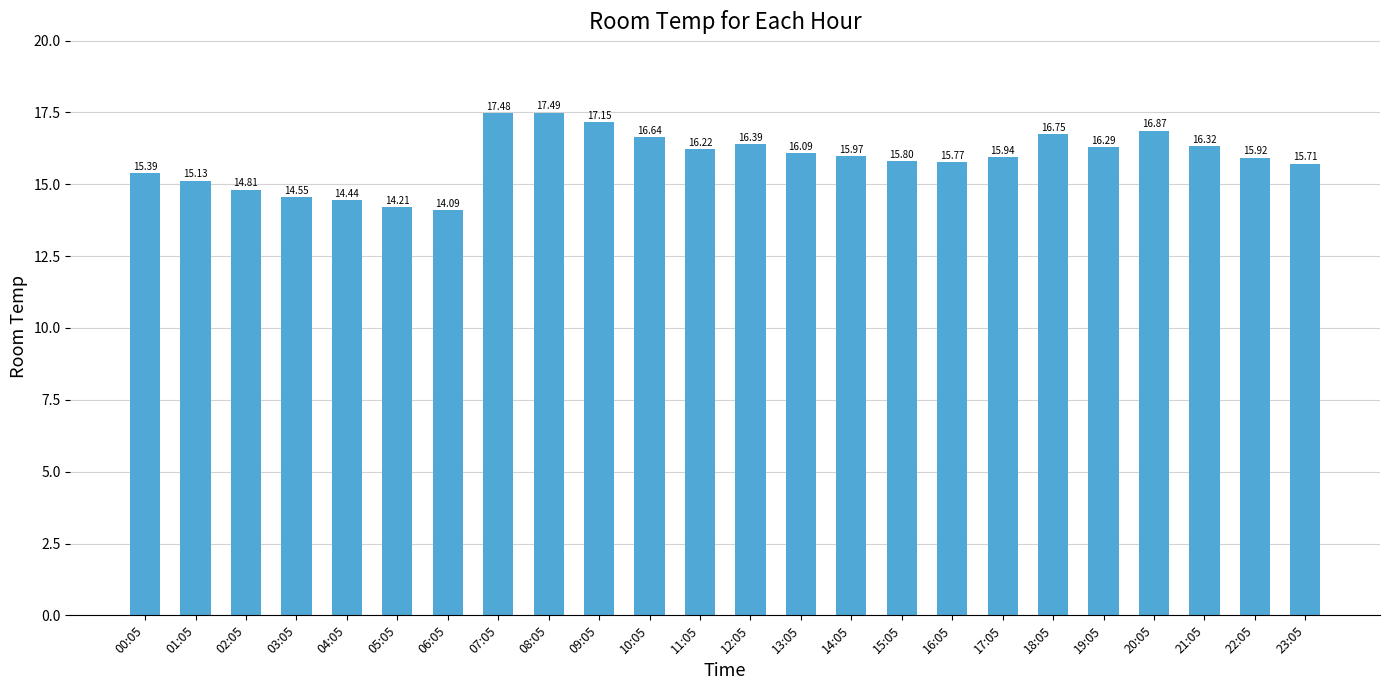

How many data points are above 15?

19